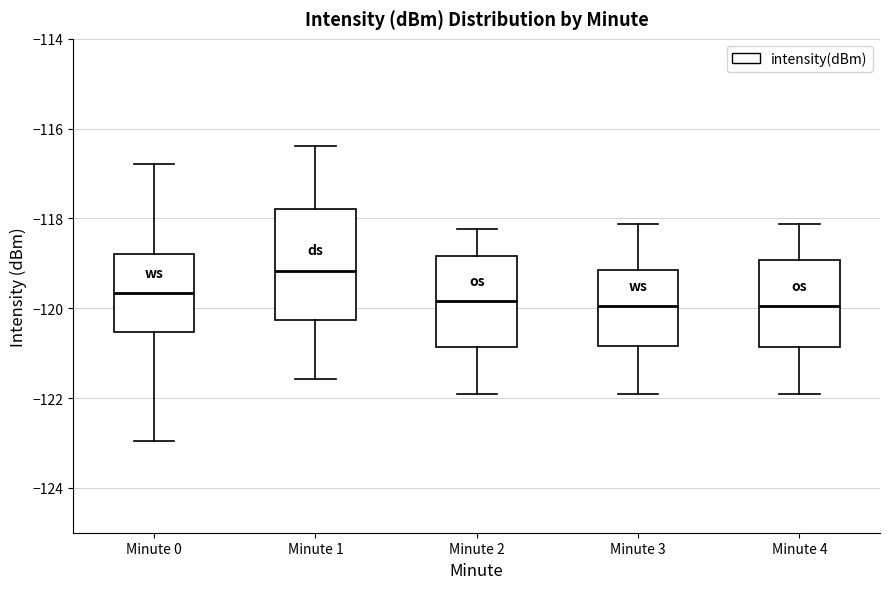

Which box's median line is the highest?

Minute 1